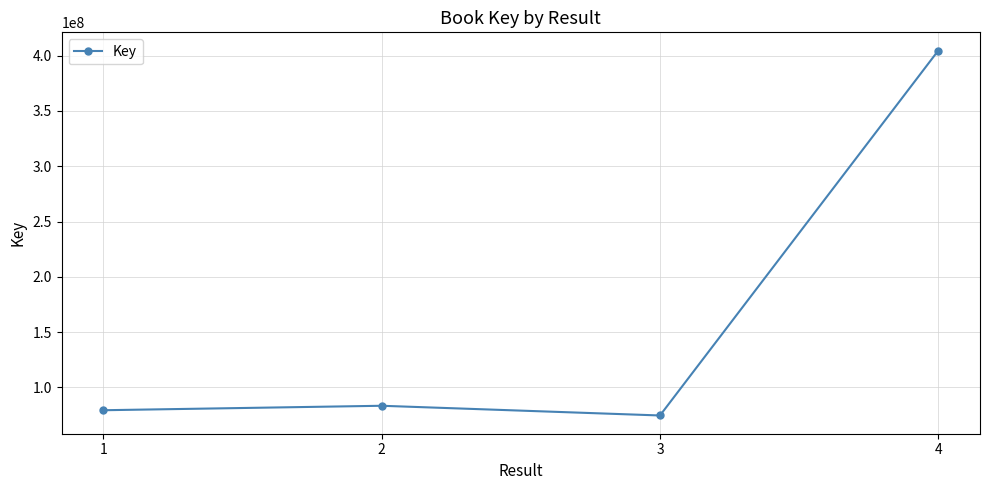

Where is the data nearest to the value 239607434?

2